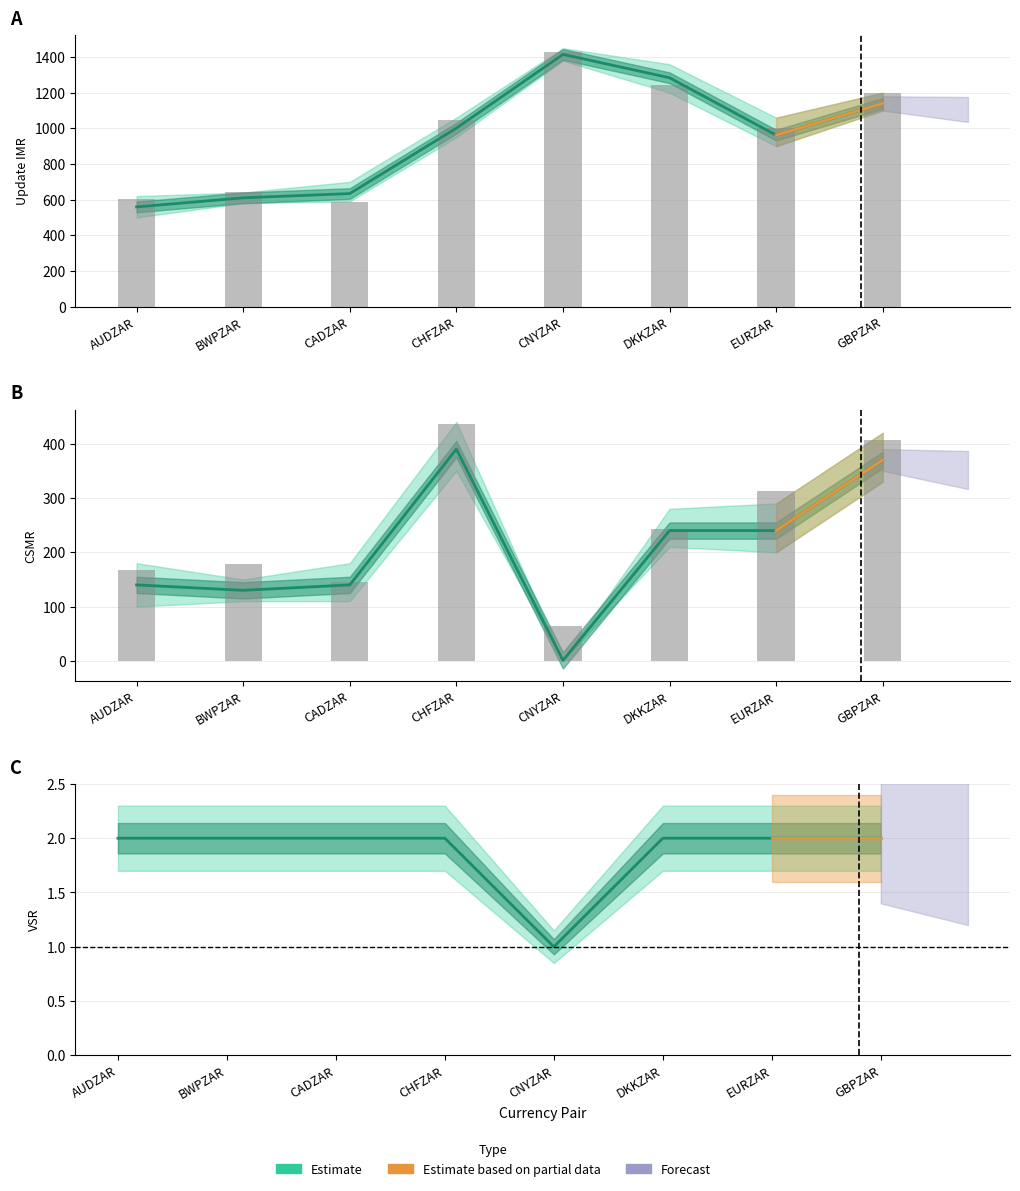

What is the greatest value displayed?

1415